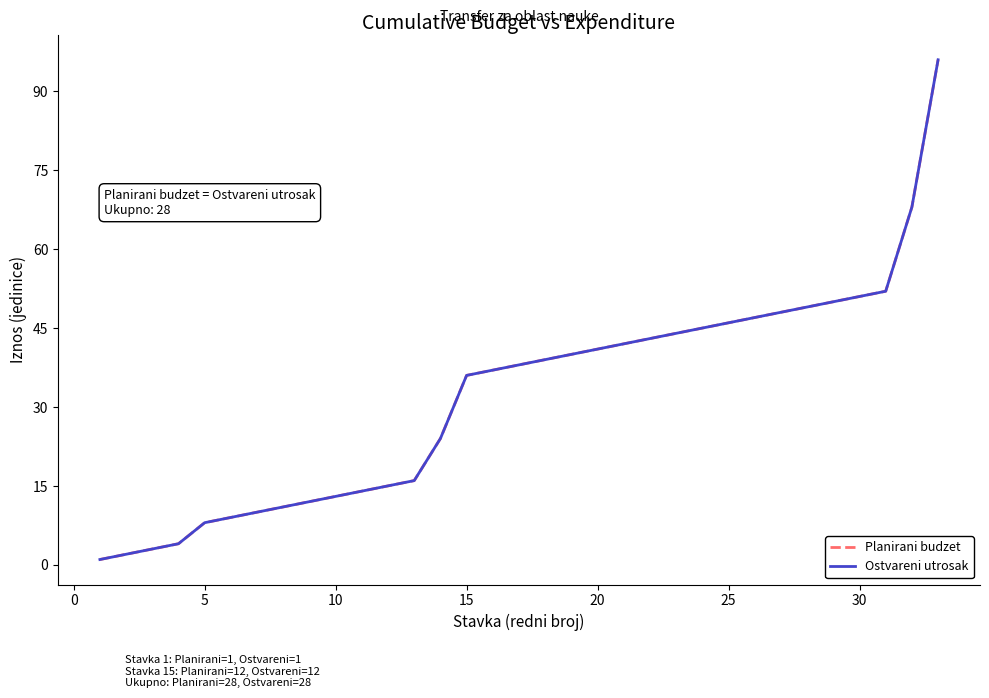

True or false: Planirani budzet and Ostvareni utrosak cross at least once.

False